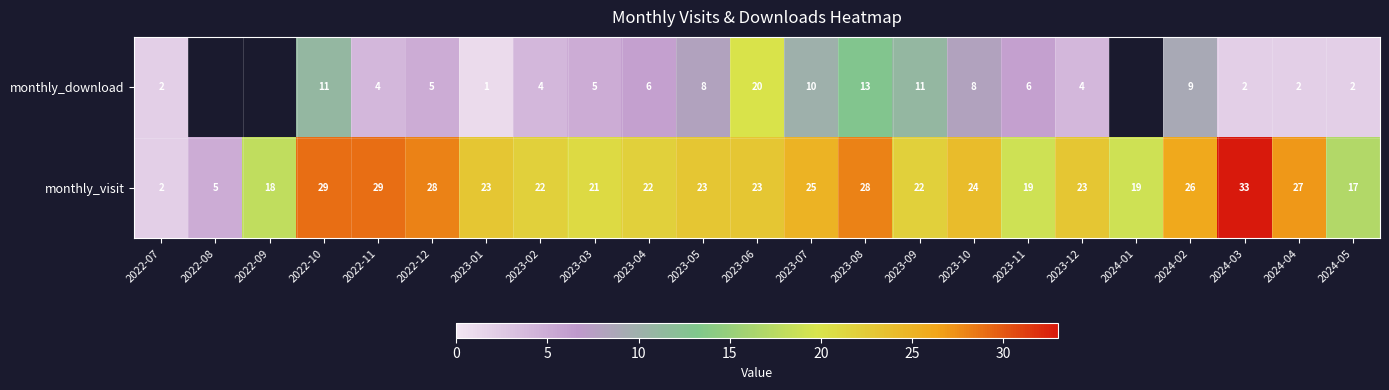

What is the total value across all series at 2024-03?

35